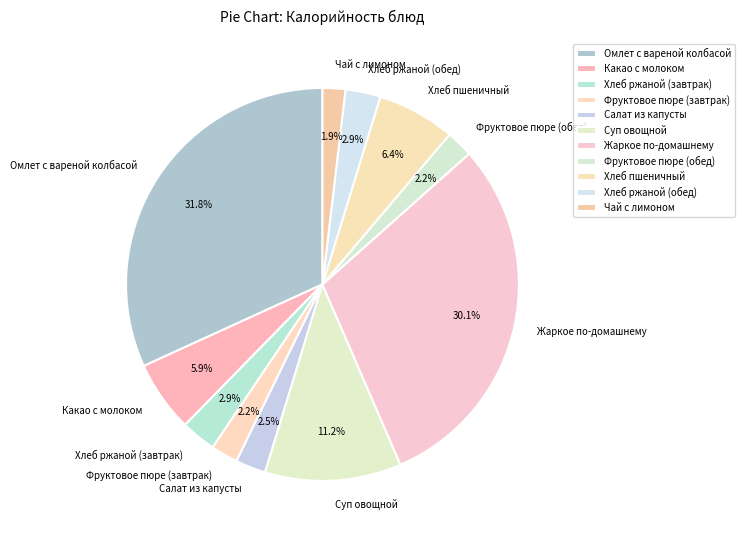

Combined, do Какао с молоком and Чай с лимоном account for over 50%?

No